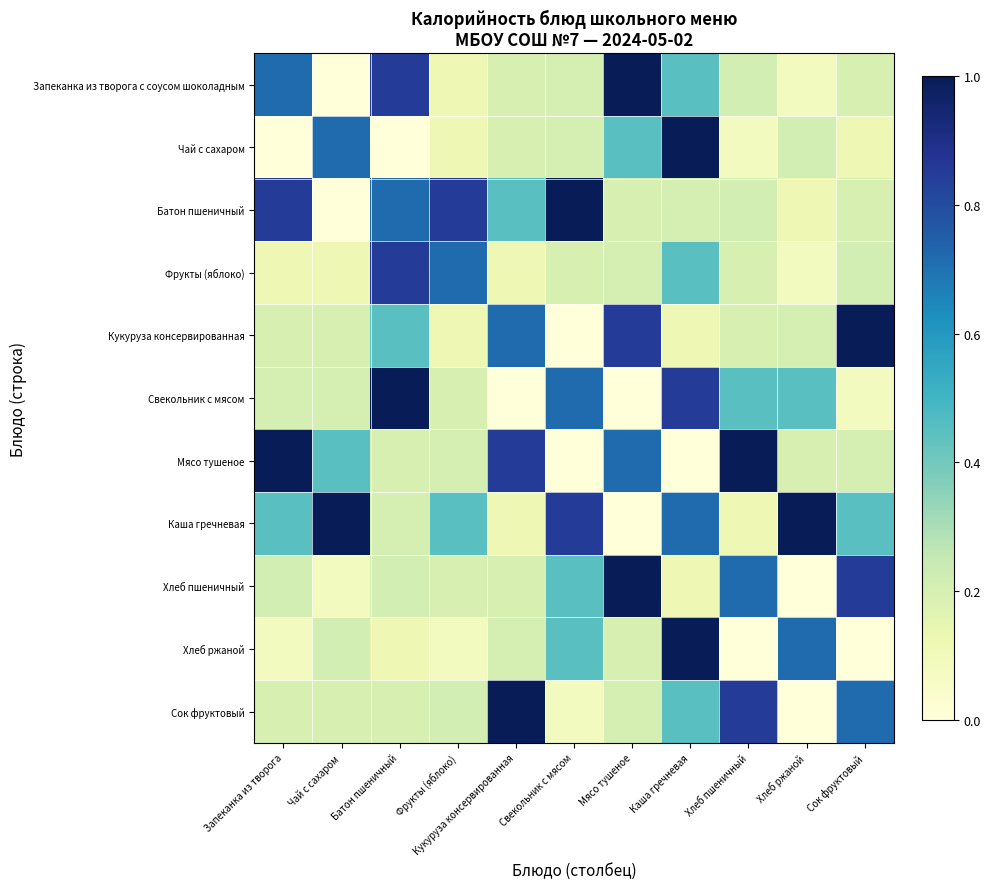

Between Чай с сахаром and Батон пшеничный, which series saw the biggest shift?

Запеканка из творога с соусом шоколадным